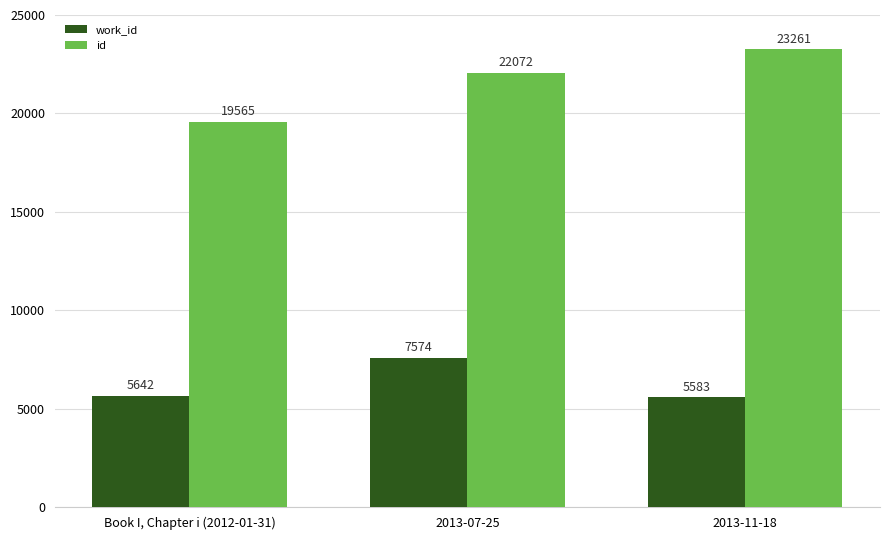

What is the label of the 1st bar from the left?

Book I, Chapter i (2012-01-31)